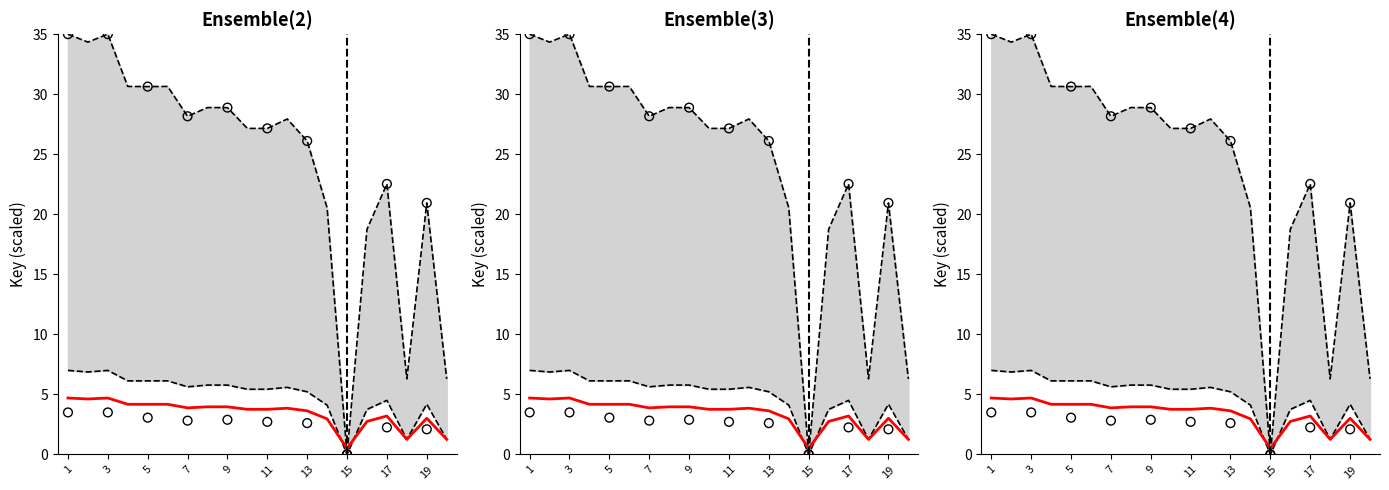

What is the change in value from 5 to 8?

-1.7